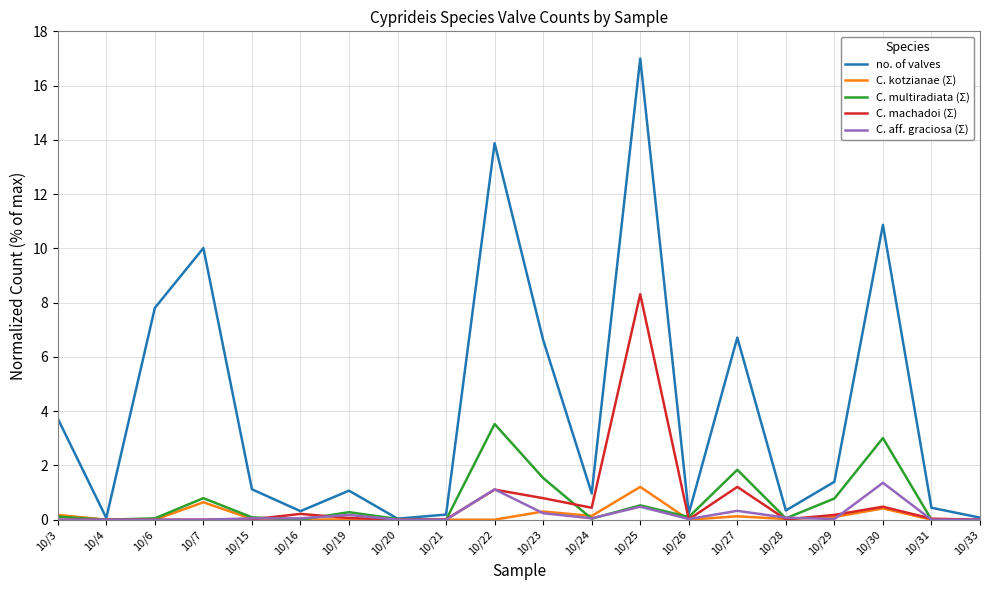

In no. of valves, how many points are higher than both neighbors (excluding endpoints)?

6